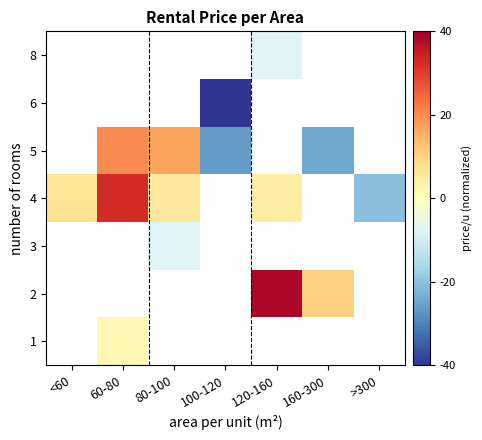

Is the value of 3 at 80-100 greater than the value of 6 at 100-120?

Yes